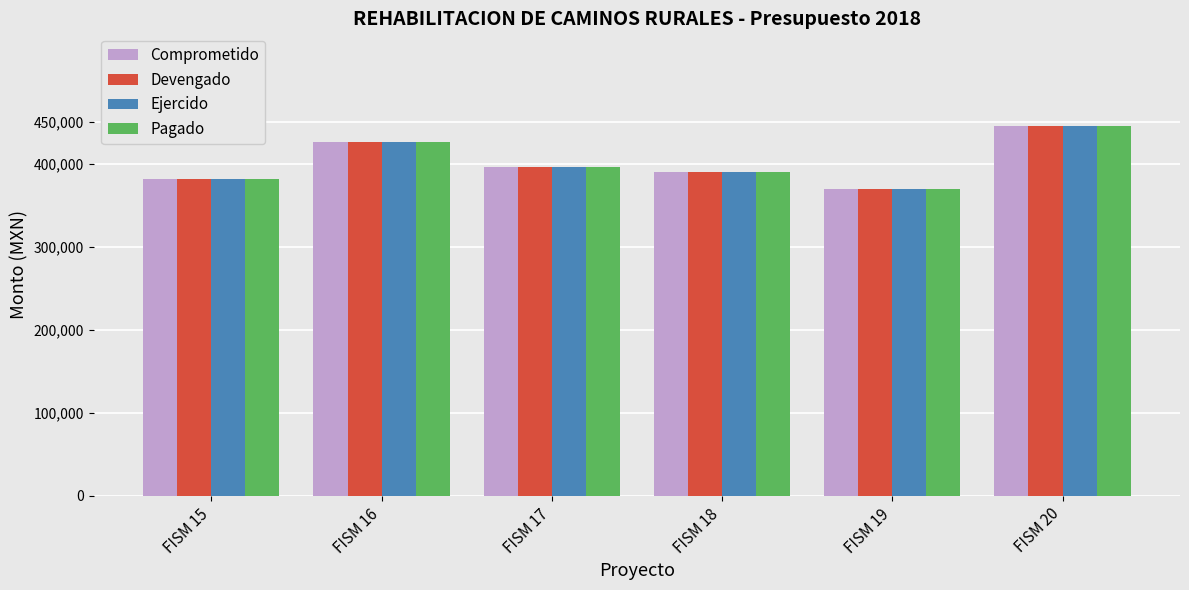

How many groups of bars are there?

6